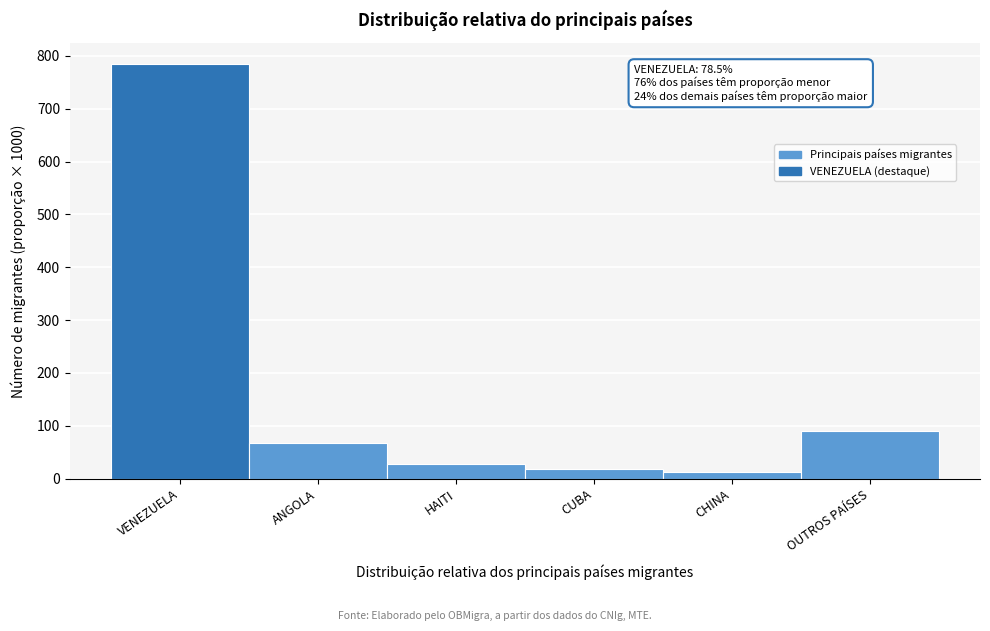

Reading left to right, extract all data points from this chart.

VENEZUELA=785	ANGOLA=67	HAITI=27	CUBA=18	CHINA=12	OUTROS PAÍSES=90